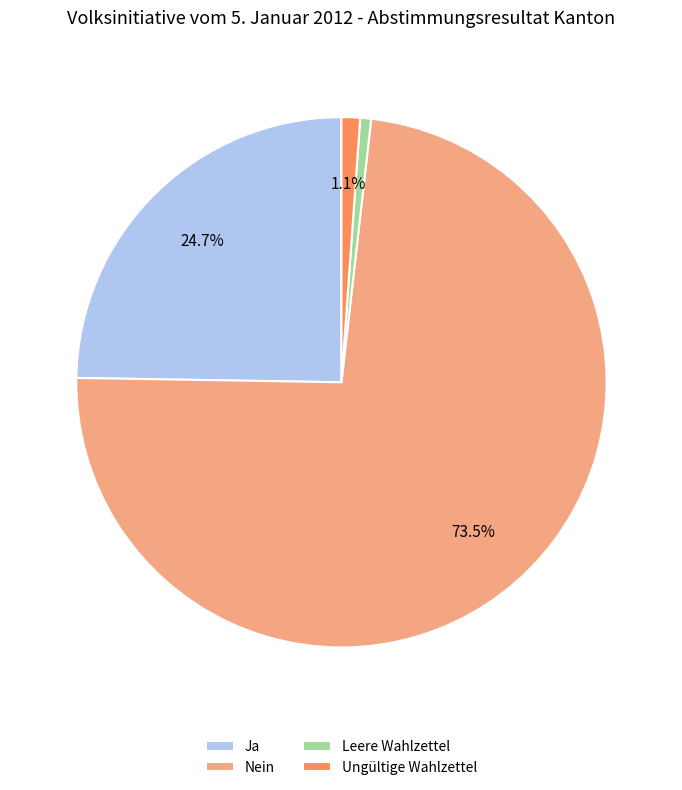

What is the majority slice?

Nein